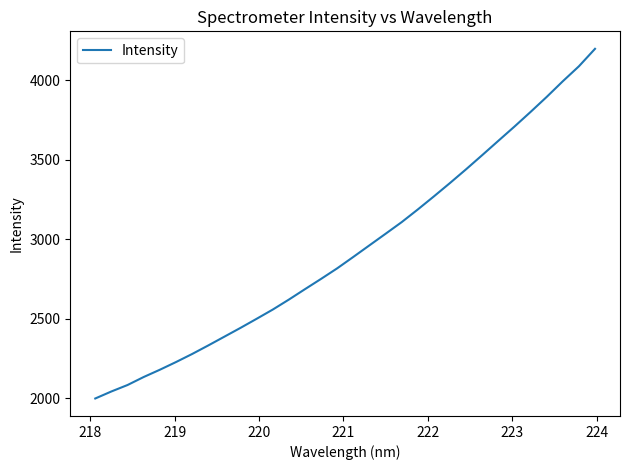

What is the smallest value displayed?

1999.7